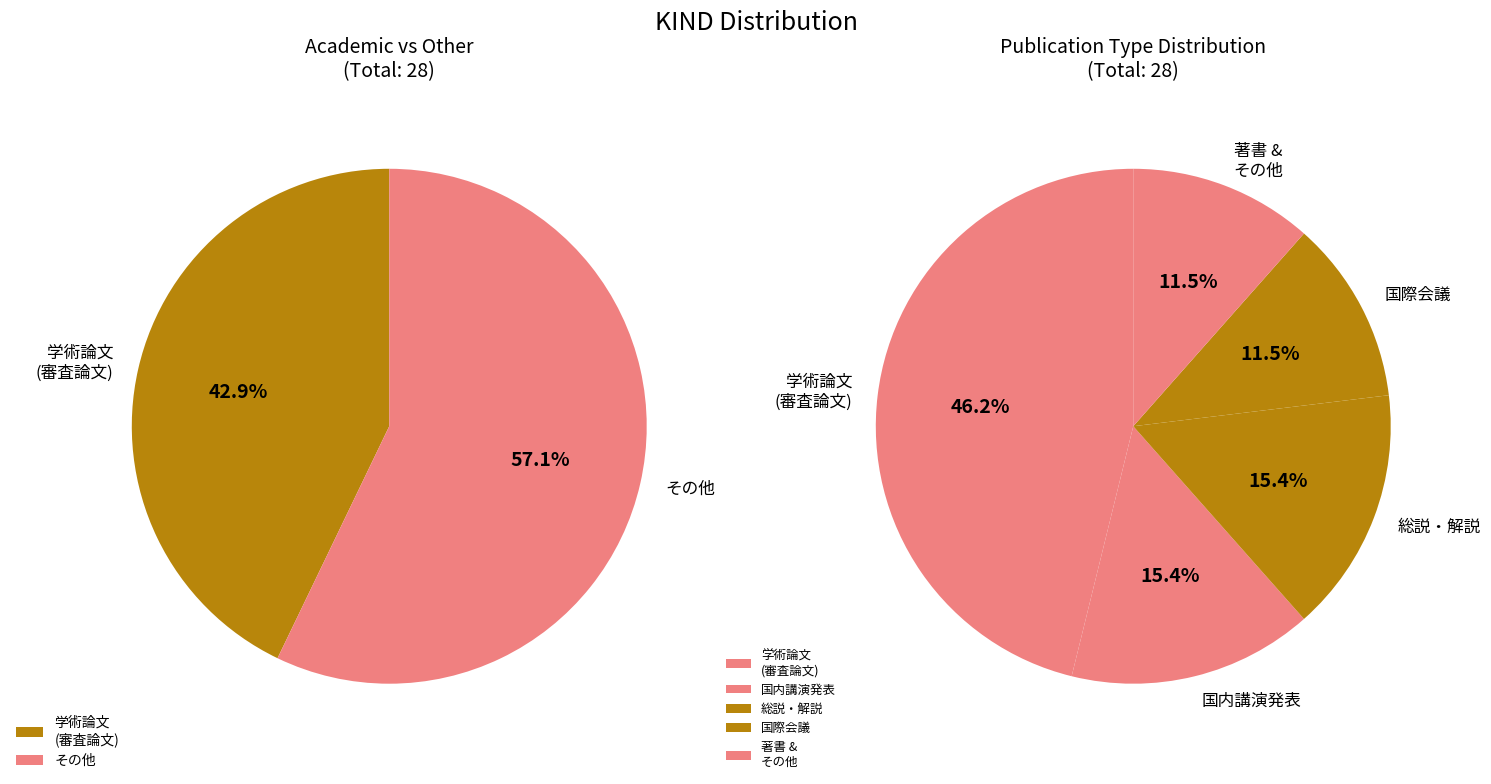

Which category has the biggest portion of the pie?

学術論文 (審査論文)